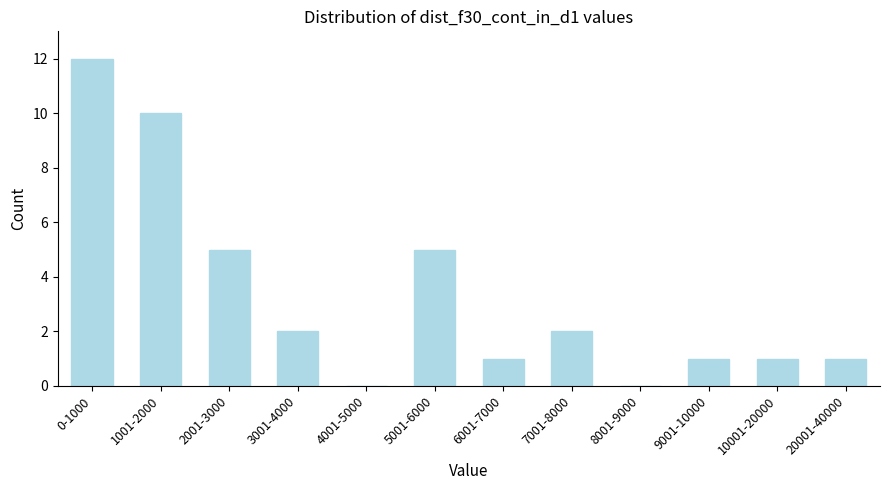

Reading left to right, what are all the values shown in this chart?

0-1000=12	1001-2000=10	2001-3000=5	3001-4000=2	4001-5000=0	5001-6000=5	6001-7000=1	7001-8000=2	8001-9000=0	9001-10000=1	10001-20000=1	20001-40000=1